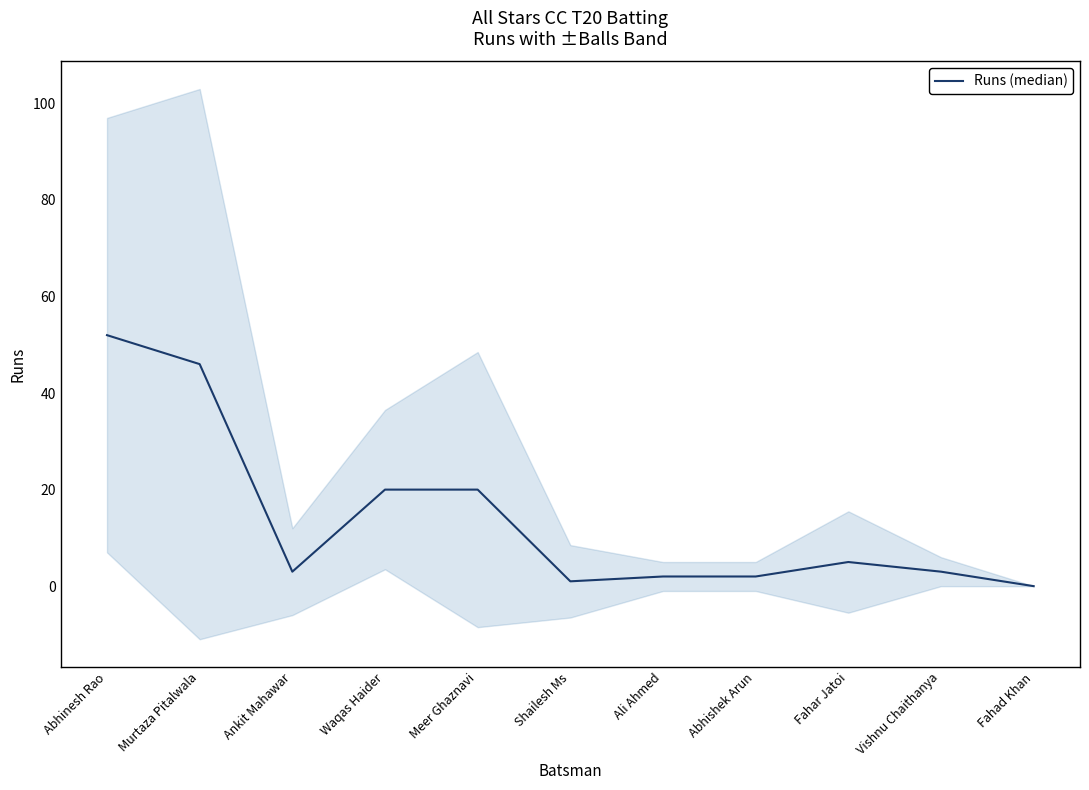

Which category has the lowest value across all series?

Fahad Khan